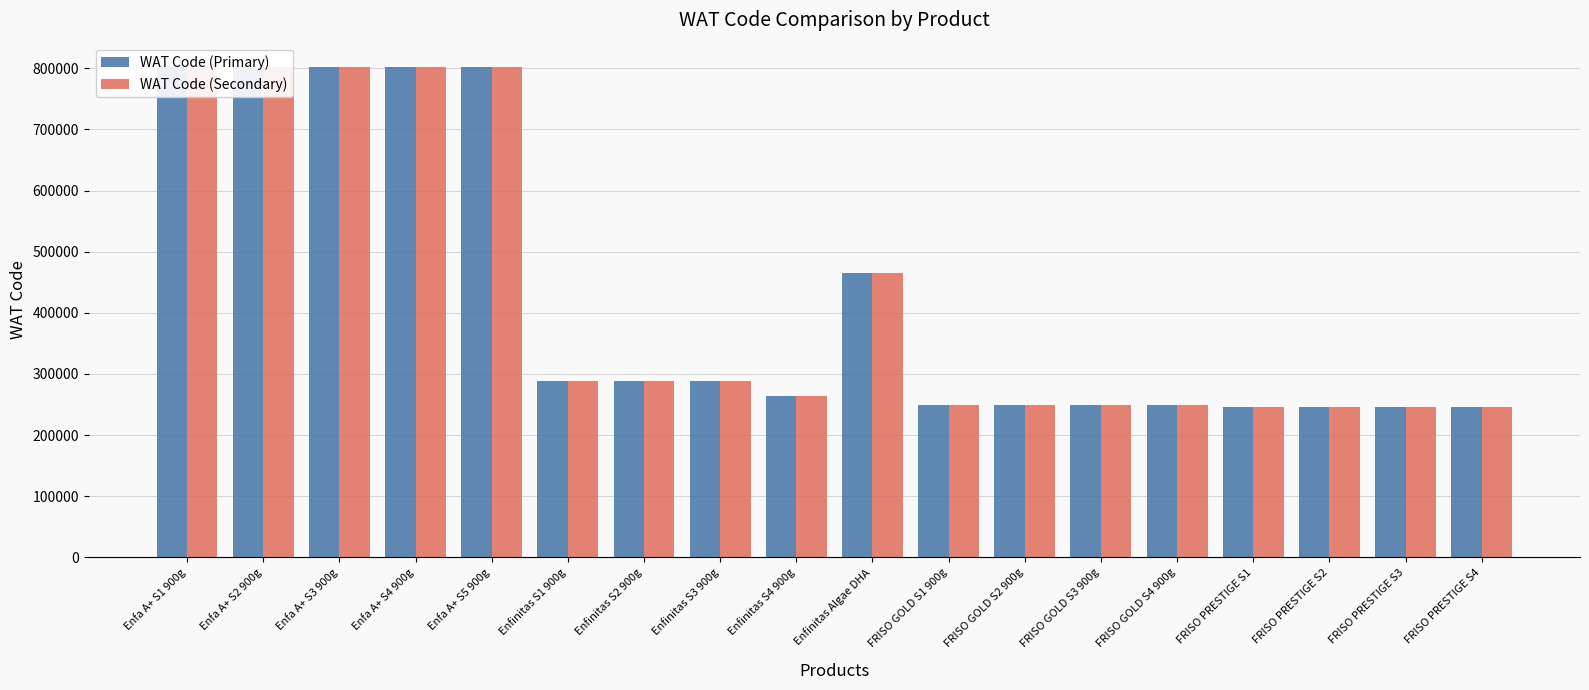

Are the bars grouped side by side (vs. stacked)?

Yes